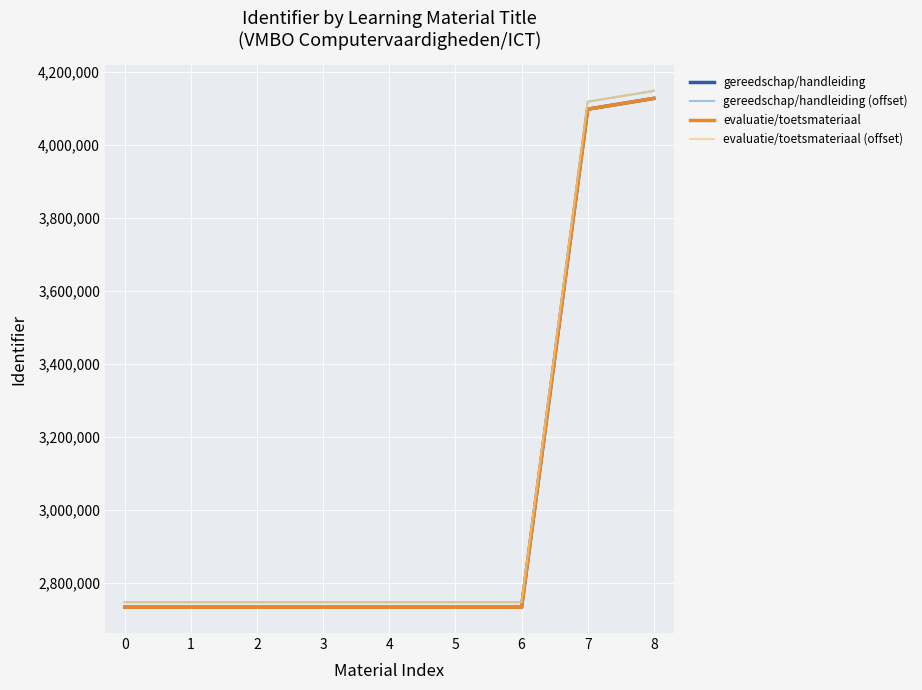

Does the chart have visible grid lines?

Yes